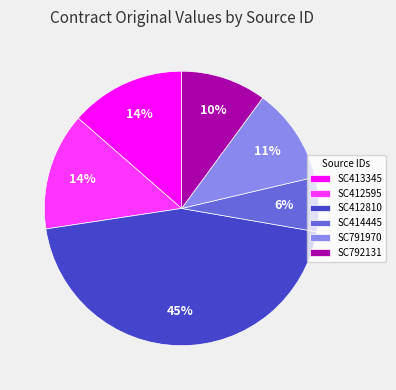

To the nearest percent, what is the average slice percentage?

17%